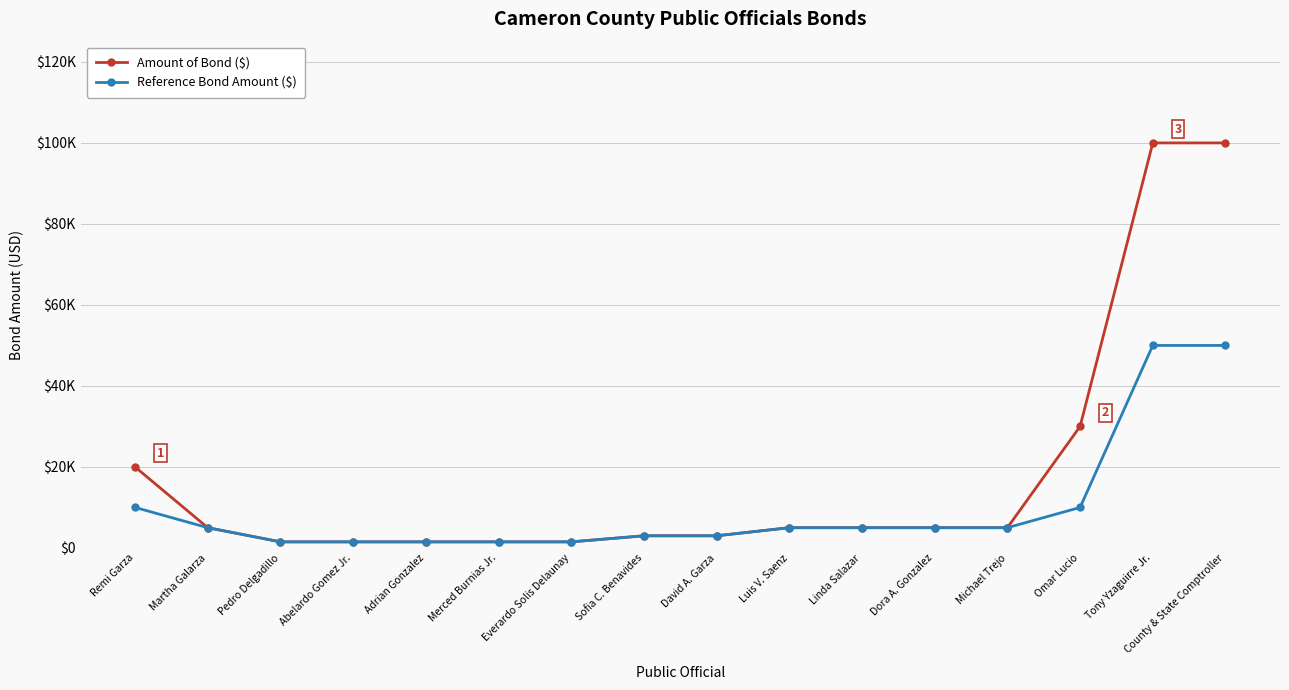

Which series has the largest total across all categories?

Amount of Bond ($)